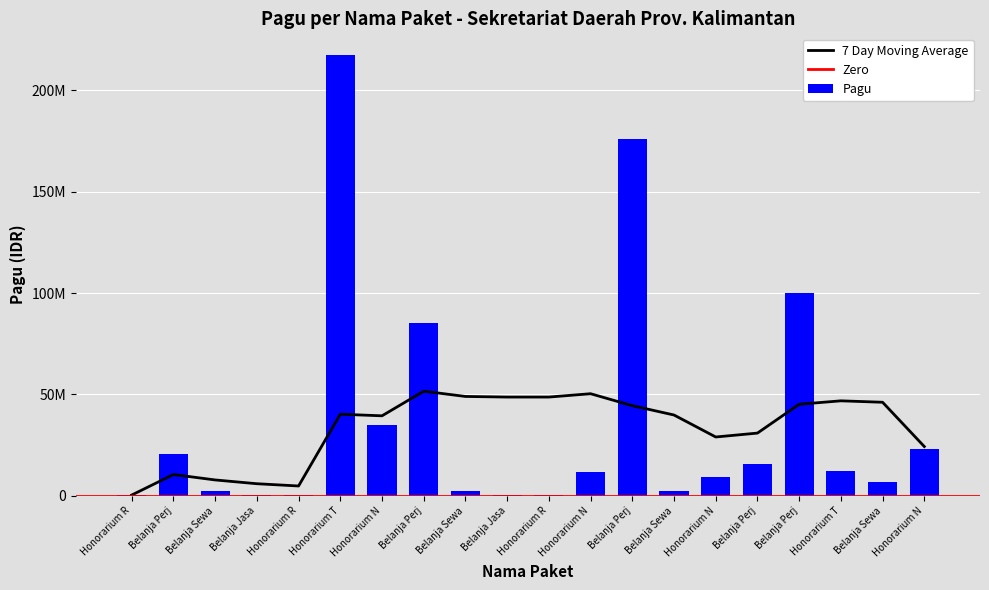

What is the maximum value shown in the chart?

217200000